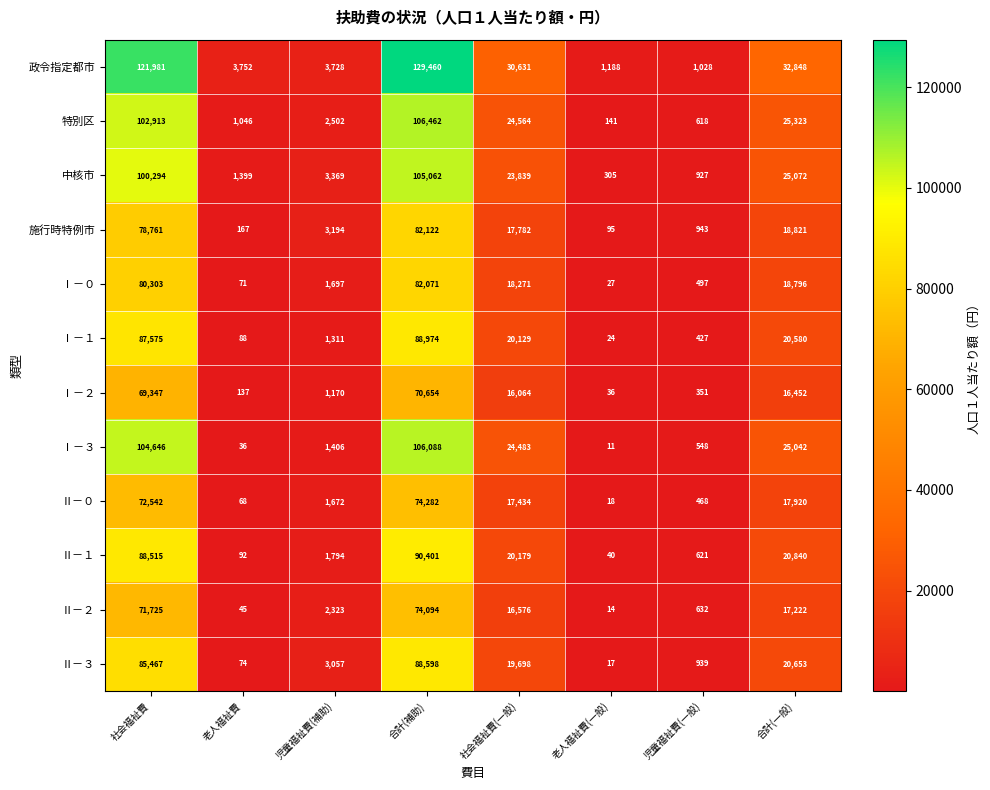

At which label is 中核市 closest to 52683?

合計(一般)